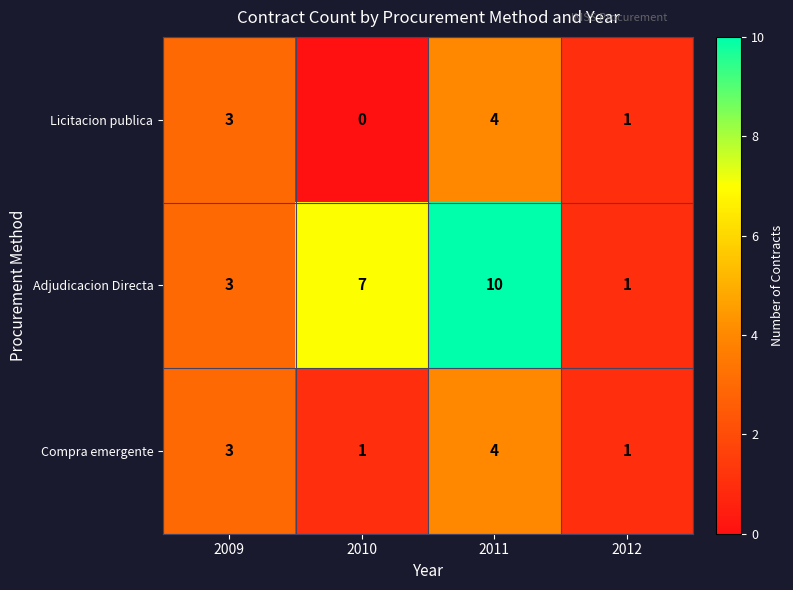

How many series are shown in this chart?

3